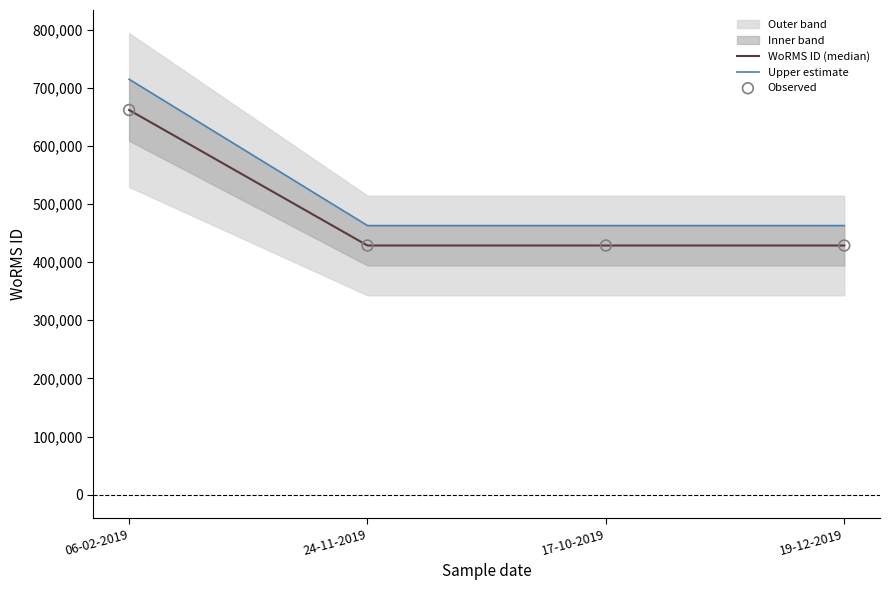

True or false: WoRMS ID (median) has more than 2 interior local peaks.

False